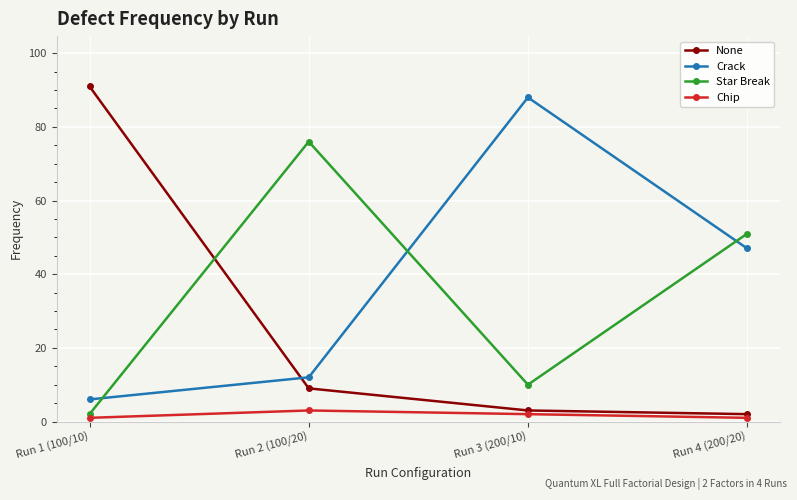

What is the total value across all series at Run 2 (100/20)?

100